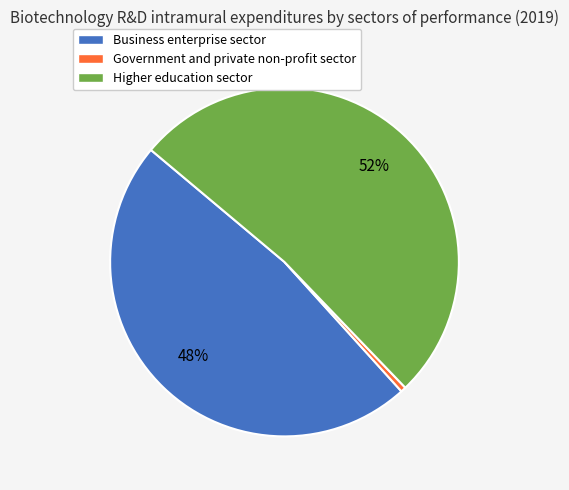

Rank the categories by value from lowest to highest.

Government and private non-profit sector, Business enterprise sector, Higher education sector